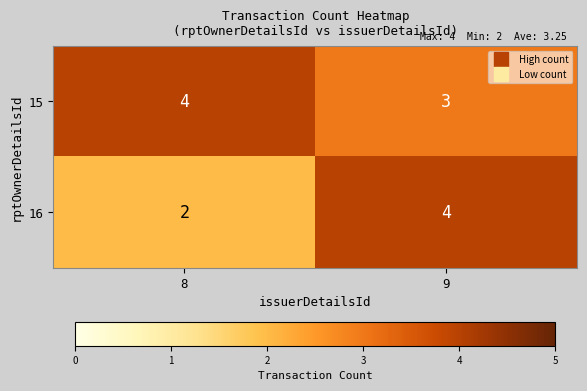

What is the smallest value displayed?

2